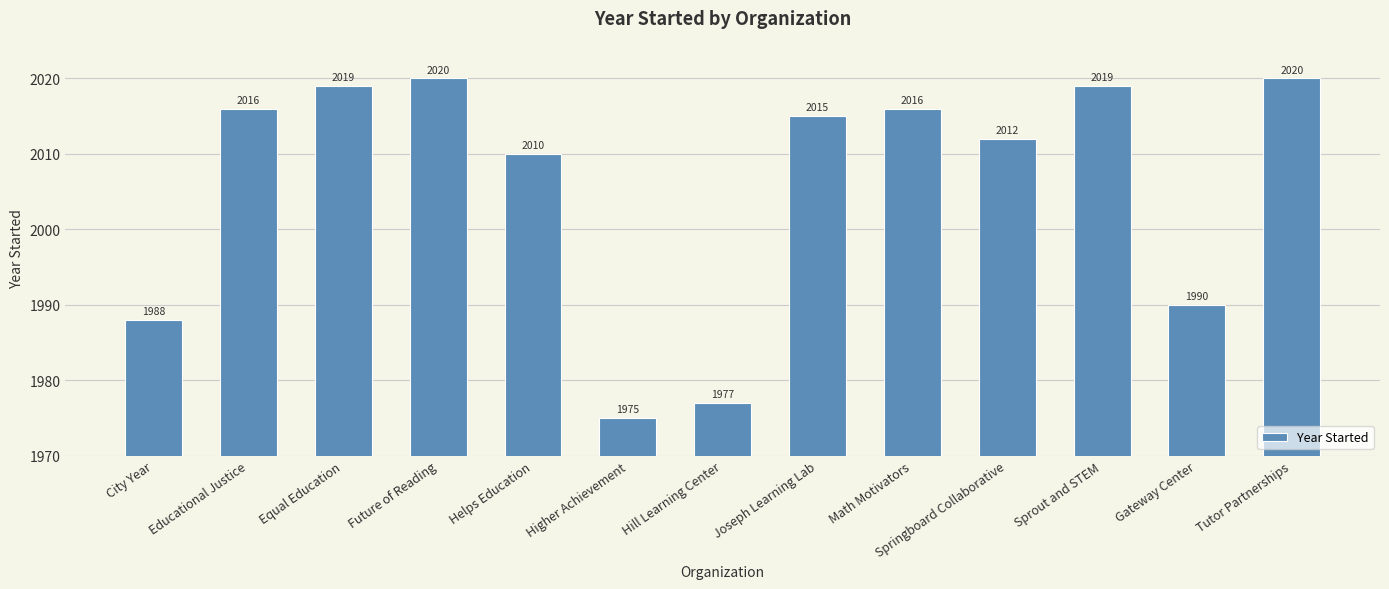

What is the sum of all values?

26077